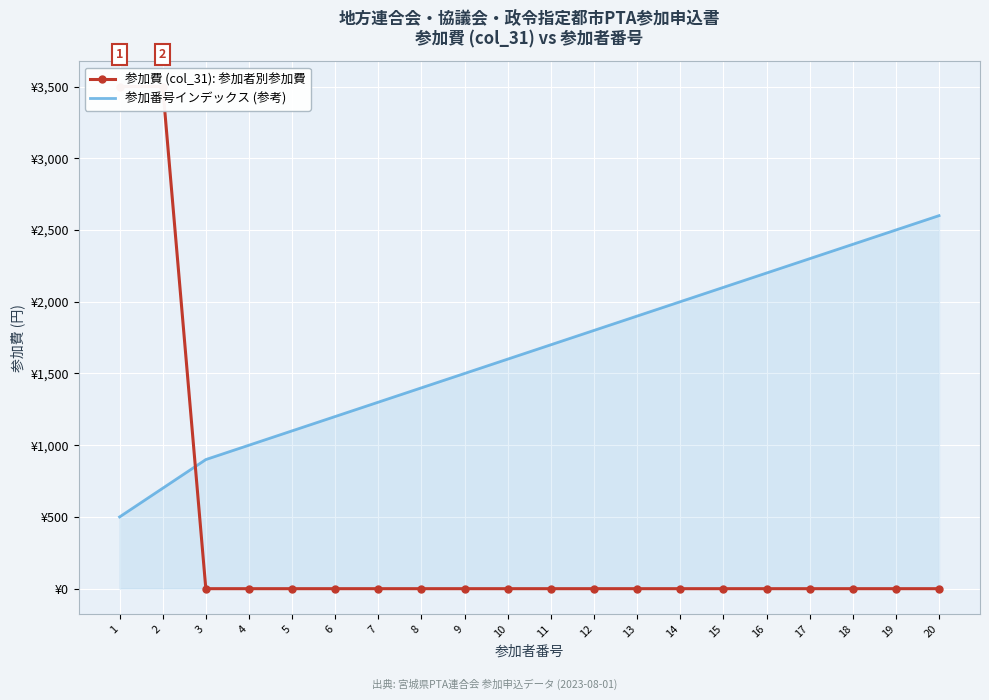

At which label does 参加番号インデックス (参考) reach its peak?

20